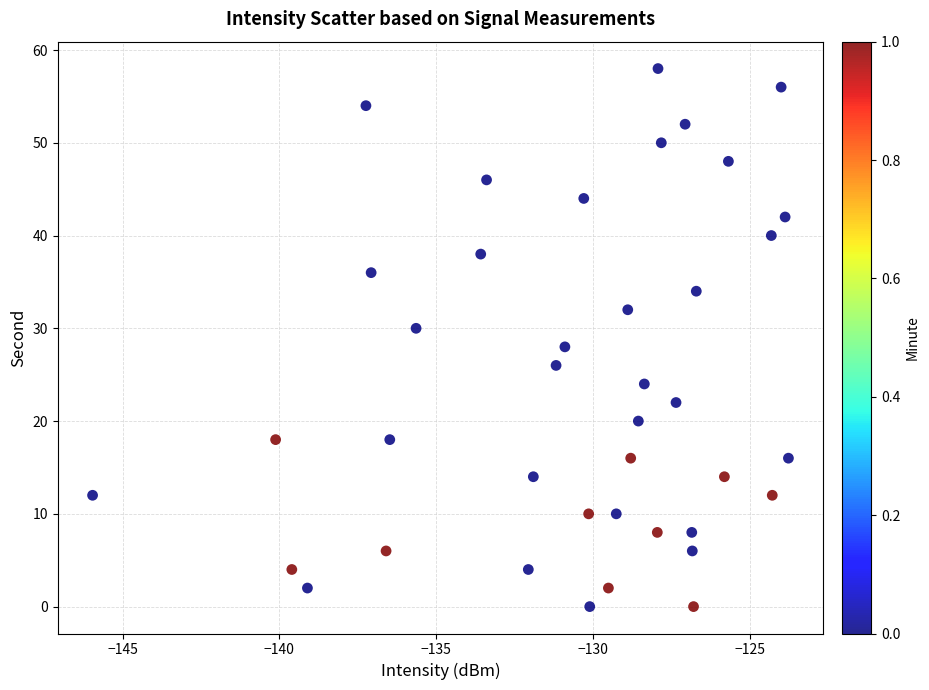

How many data points are displayed?

40